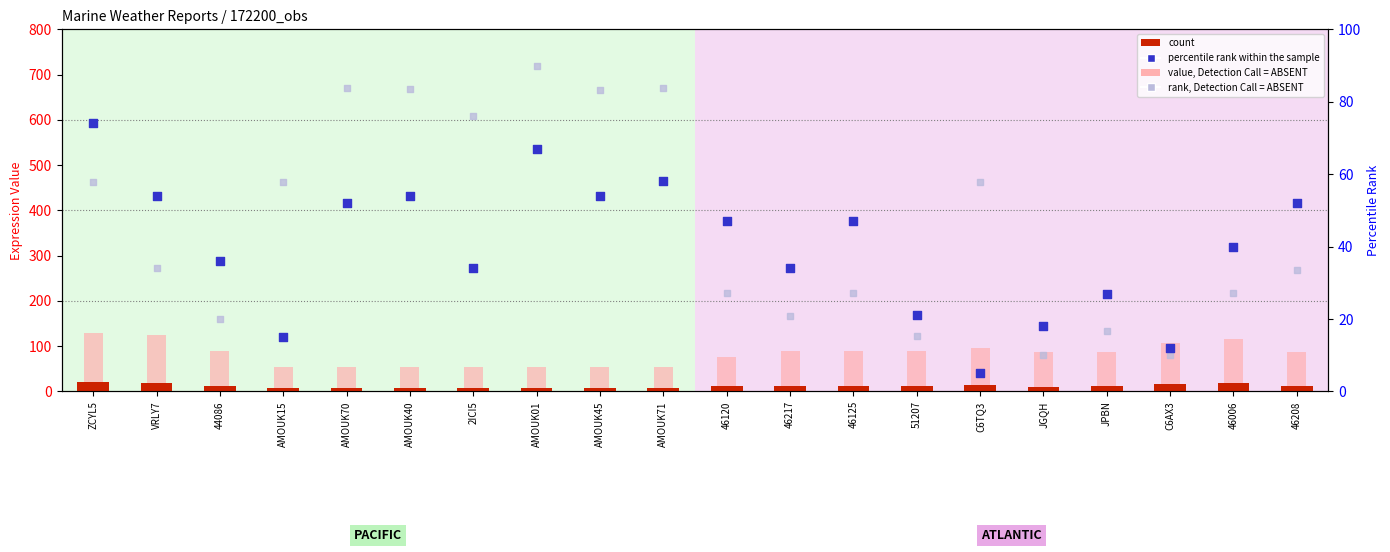

At which category is the sum across all series the highest?

ZCYL5